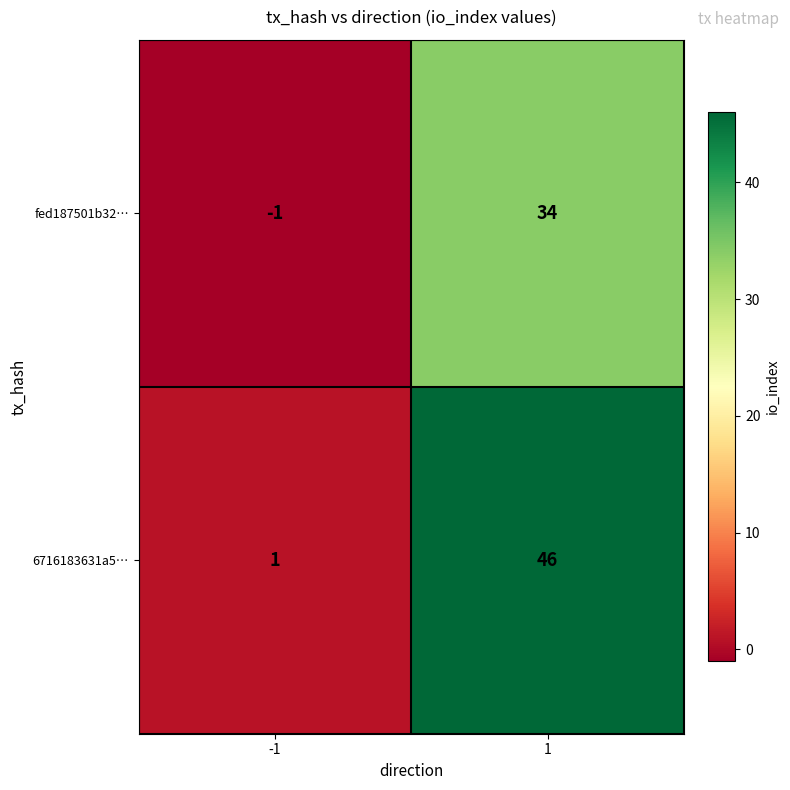

Rank the series by their average value, from lowest to highest.

fed187501b32…, 6716183631a5…